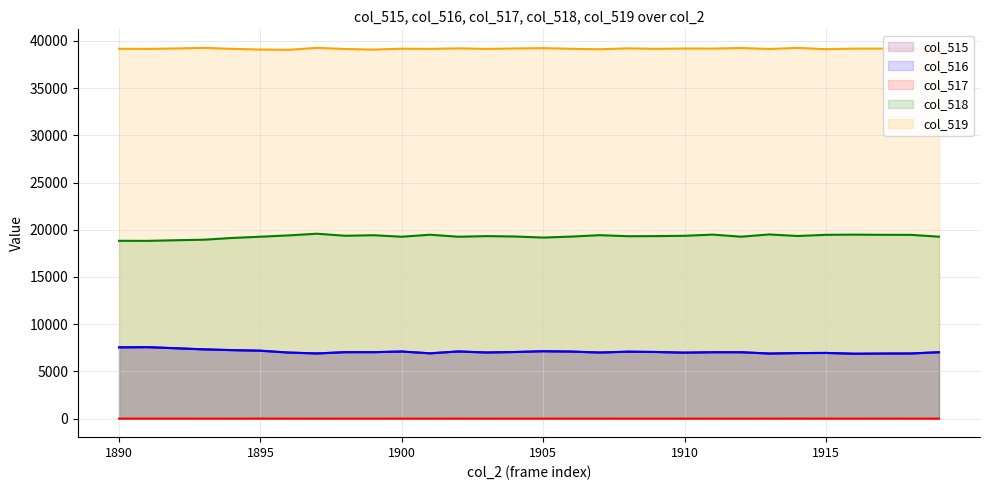

What is the difference between the second highest and minimum values in the col_516 series?

674